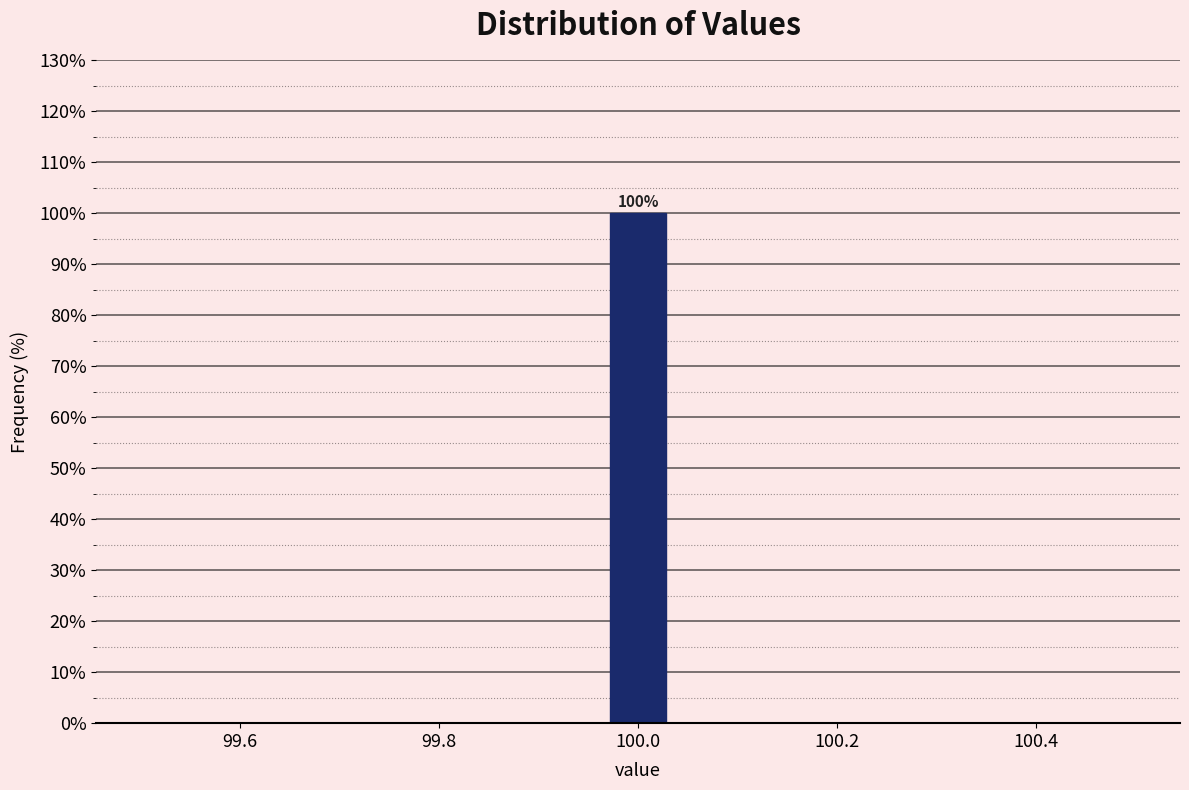

Read against the x-axis, roughly where is the centre of the tallest bar?

100.00